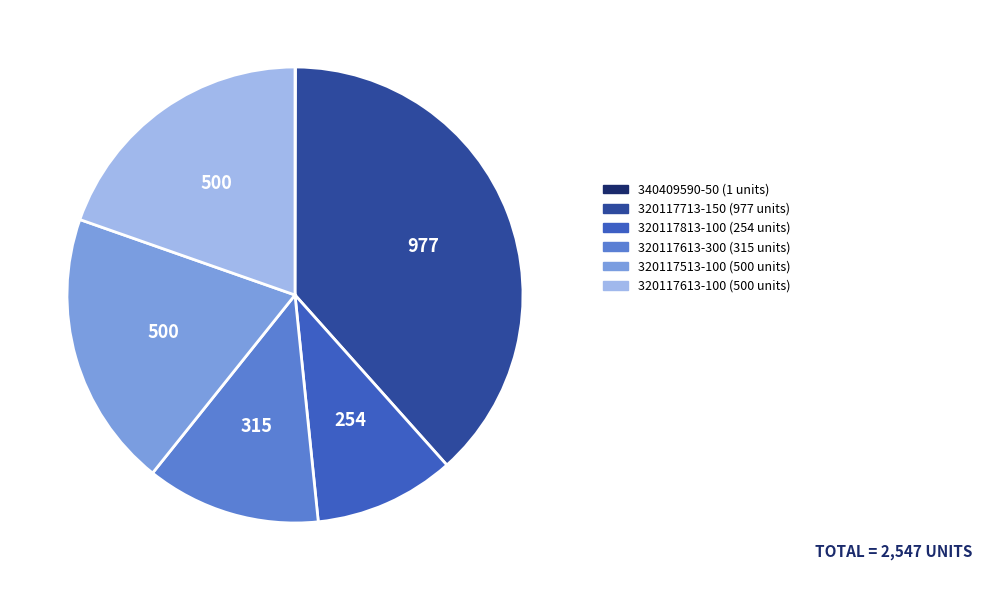

True or false: 320117613-300 accounts for 24% of the total.

False